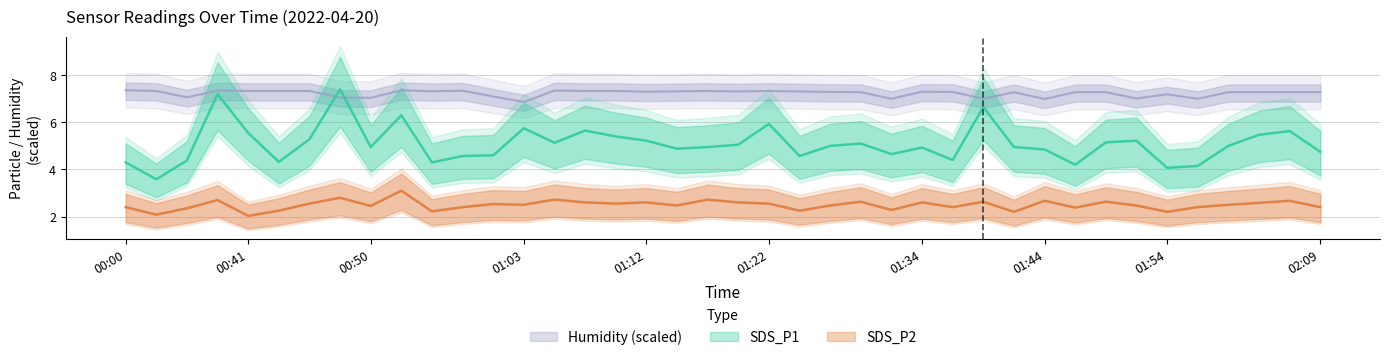

Does the chart have visible grid lines?

Yes